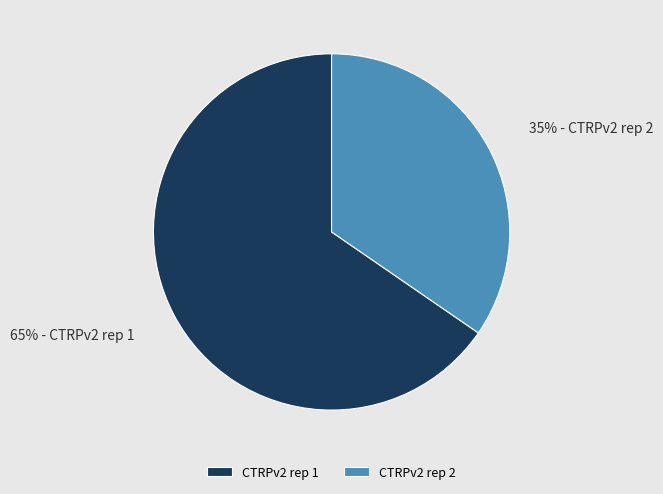

What percentage is the CTRPv2 rep 2 slice, to the nearest percent?

35%